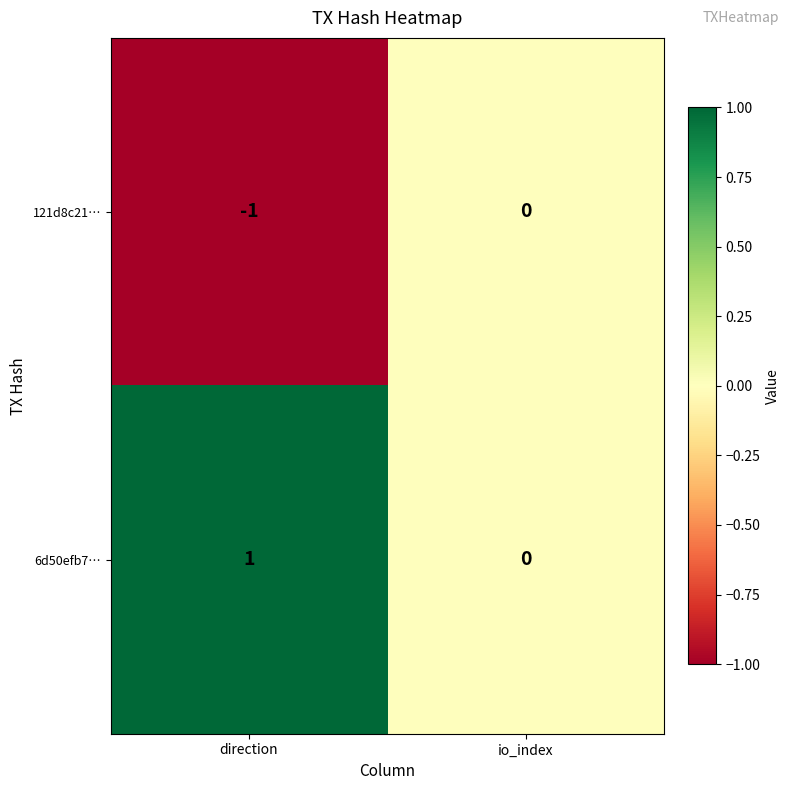

How many data points does each series have?

2